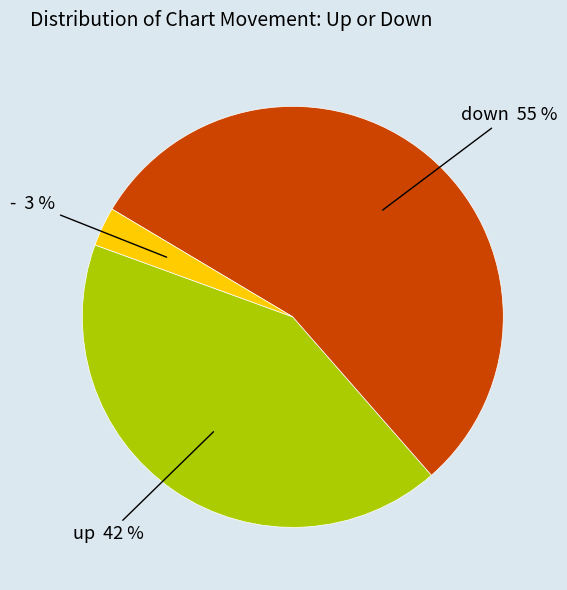

Does any single category account for the majority?

Yes